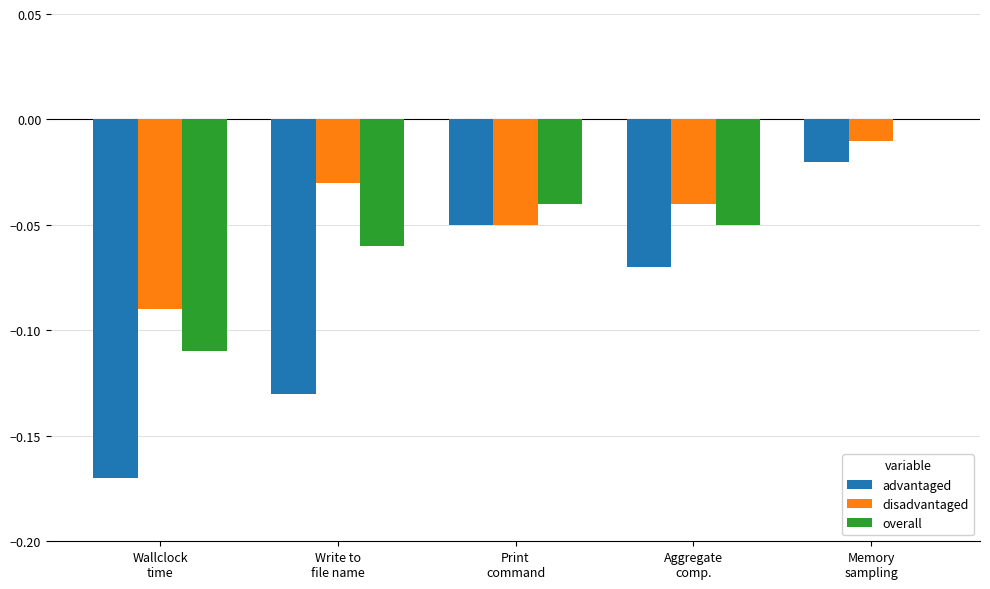

How many categories are shown in the chart?

5